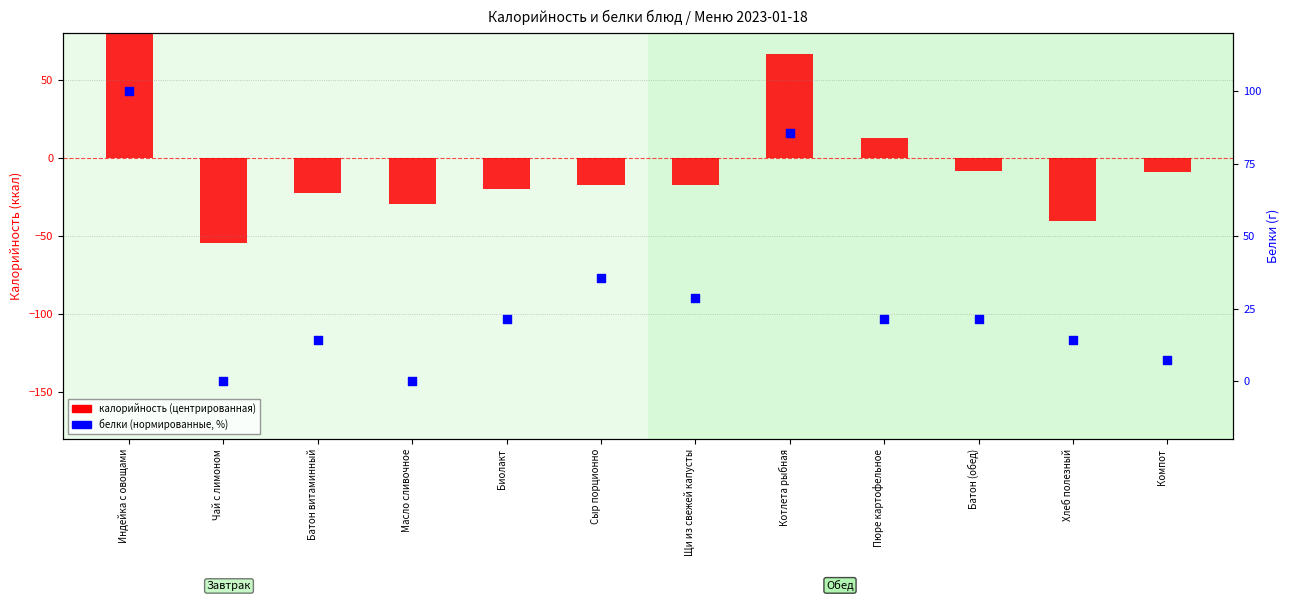

At how many categories does at least one series exceed 8?

9